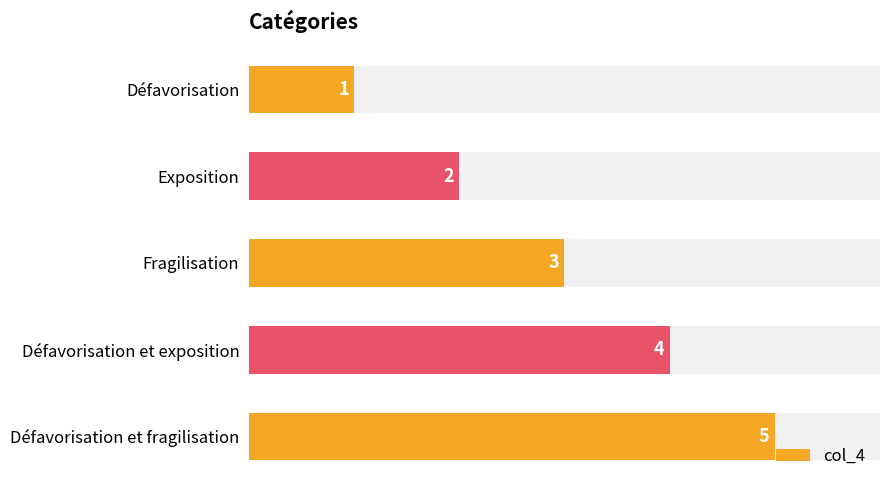

What is the value of the 2nd bar from the left?

2